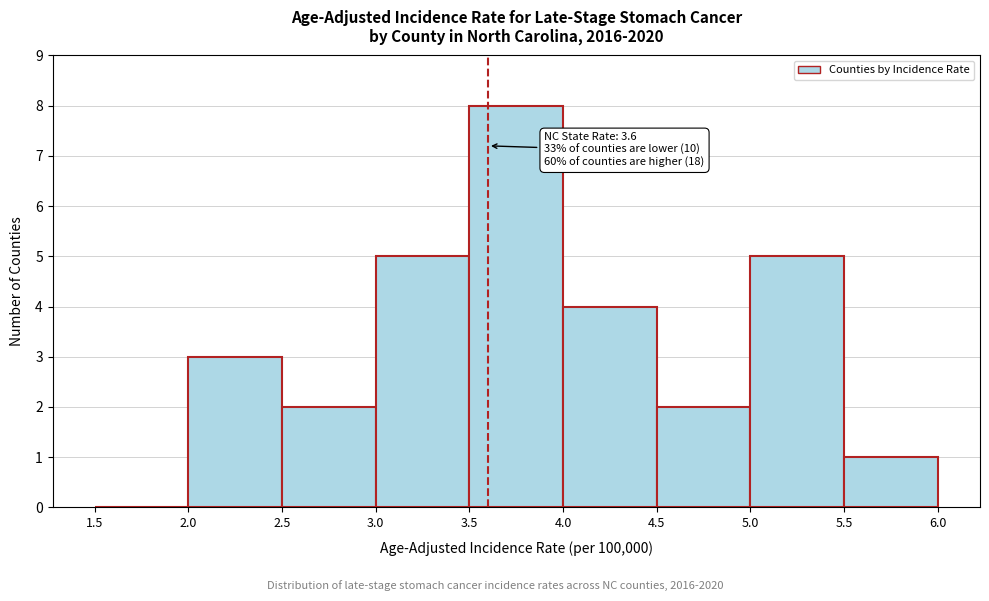

Which range on the x-axis has the tallest bar?

3.5 to 4.0